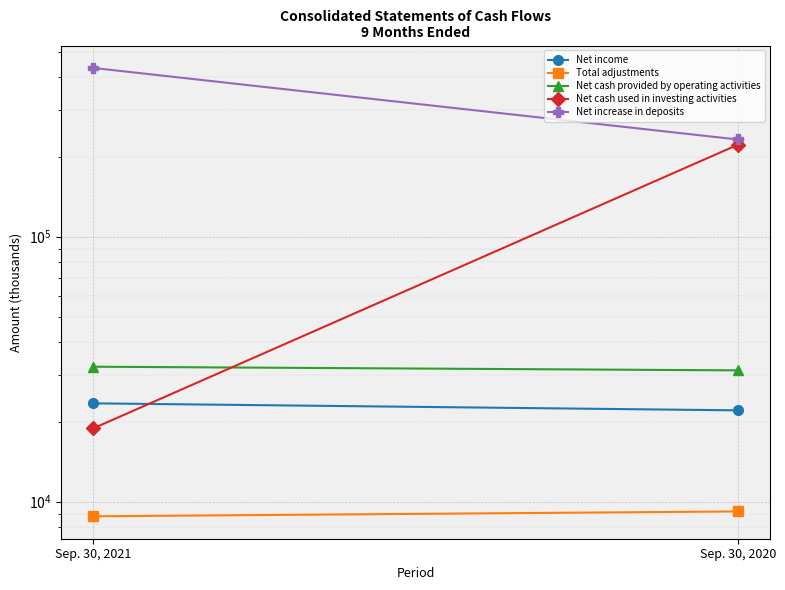

Reading right to left, list all the values displayed in this chart.

Net income: 22125	23514
Total adjustments: 9192	8812
Net cash provided by operating activities: 31317	32326
Net cash used in investing activities: 222381	18924
Net increase in deposits: 232800	433425